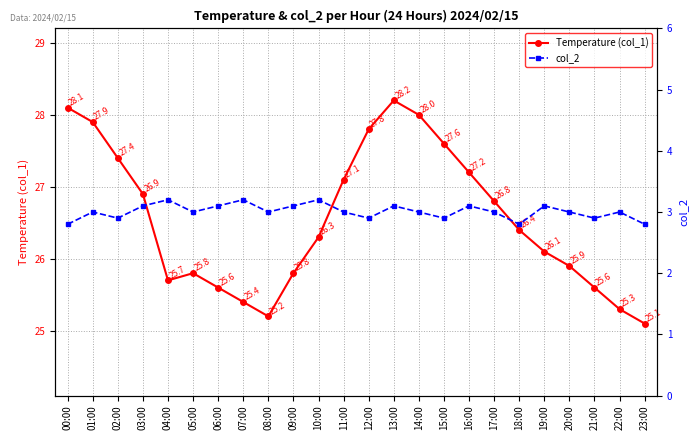

Is the value of Temperature (col_1) at 15:00 greater than the value of col_2 at 10:00?

Yes